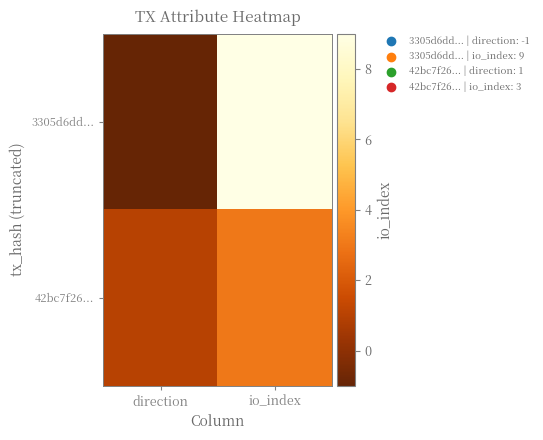

Reading left to right, transcribe all the data shown in this chart.

3305d6dd...: direction=-1	io_index=9
42bc7f26...: direction=1	io_index=3